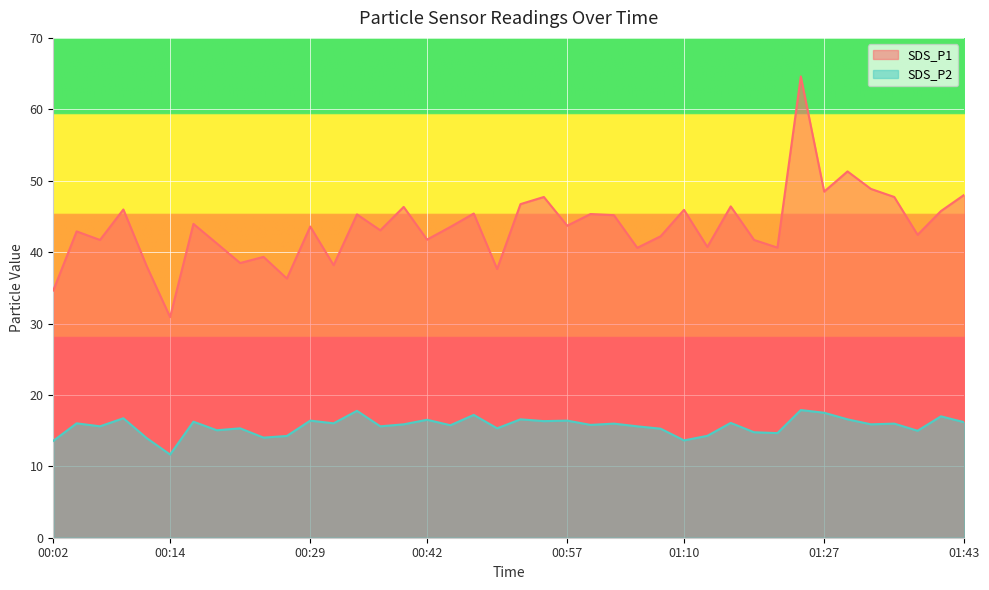

What is the average value of the SDS_P2 series?

15.7